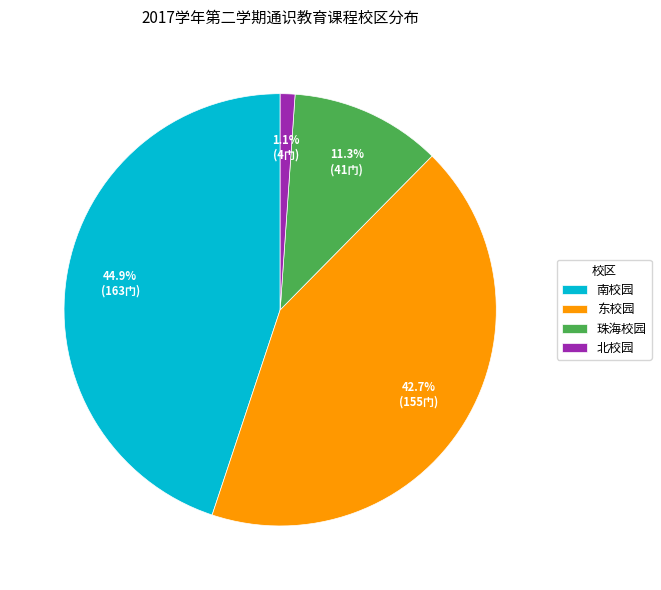

Combined, what portion of the pie is 北校园 and 珠海校园?

12.4%